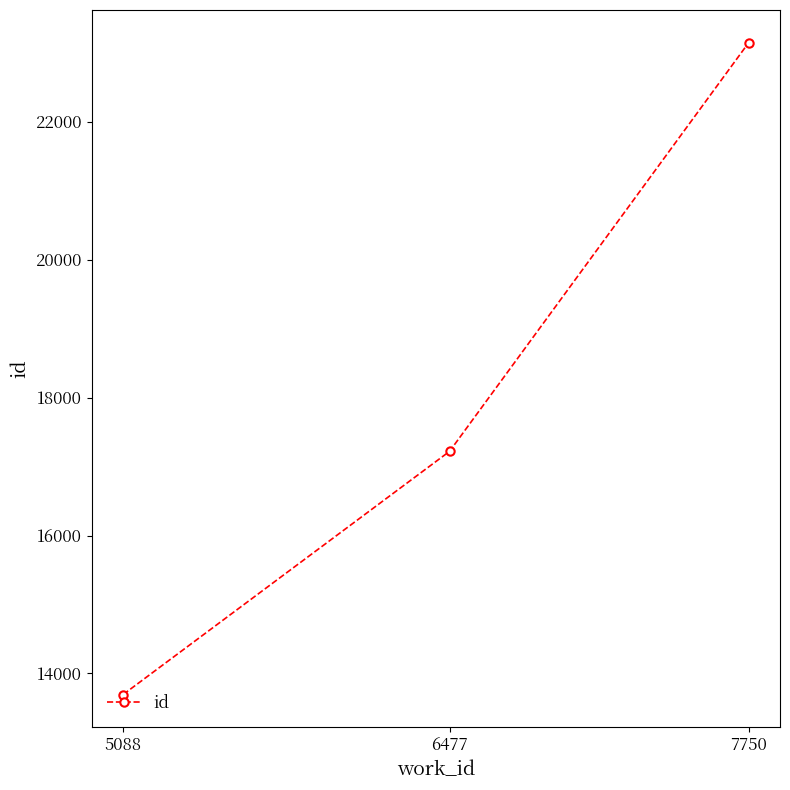

Reading left to right, list all the values displayed in this chart.

13695	17220	23145